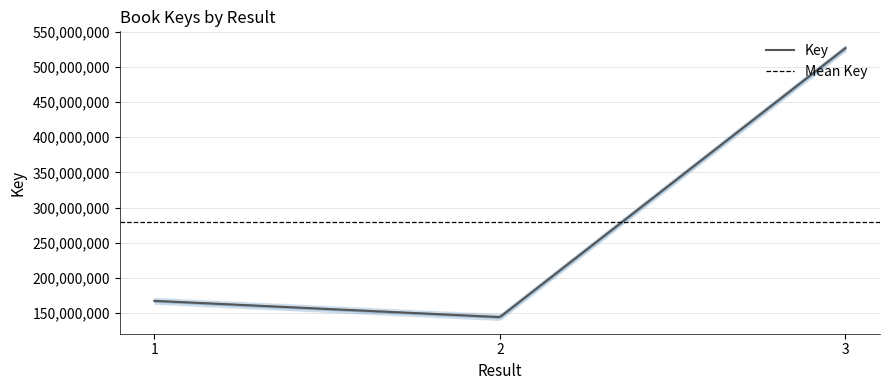

Reading left to right, transcribe all the data shown in this chart.

1=167614687	2=144542965	3=526775827